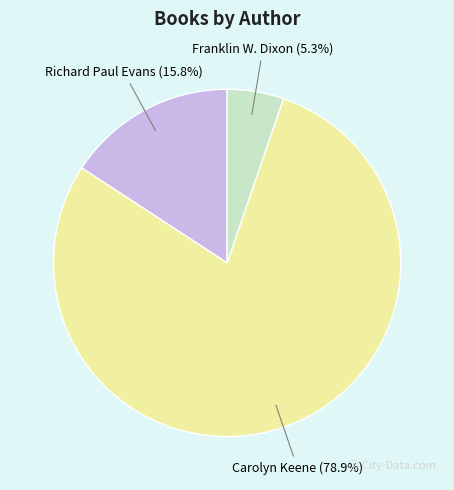

To the nearest percent, what portion does Richard Paul Evans represent?

16%